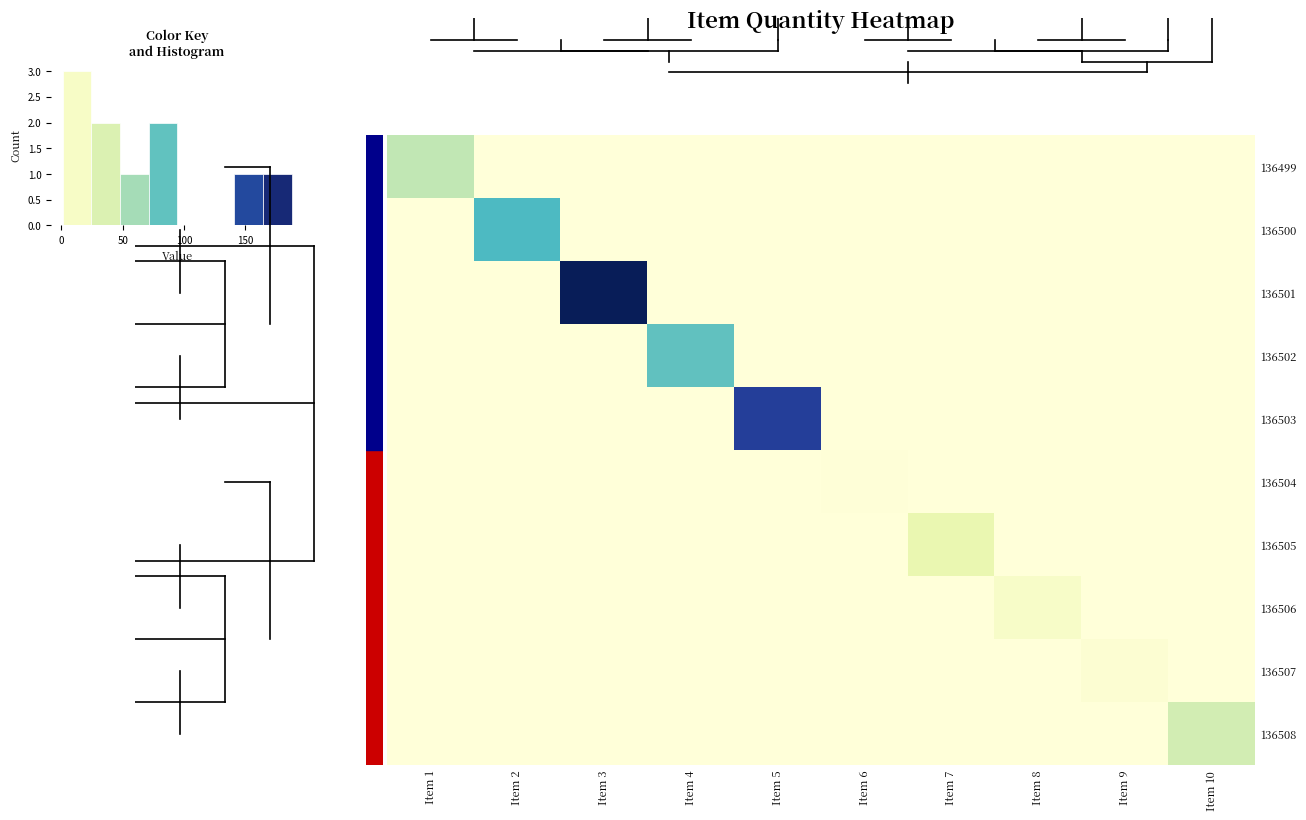

How many series are shown in this chart?

10